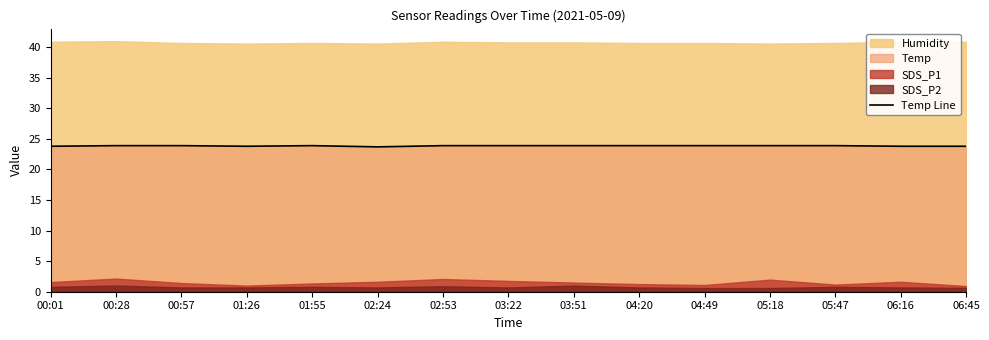

What is the sum of the values at 00:01 and 04:49?

47.7